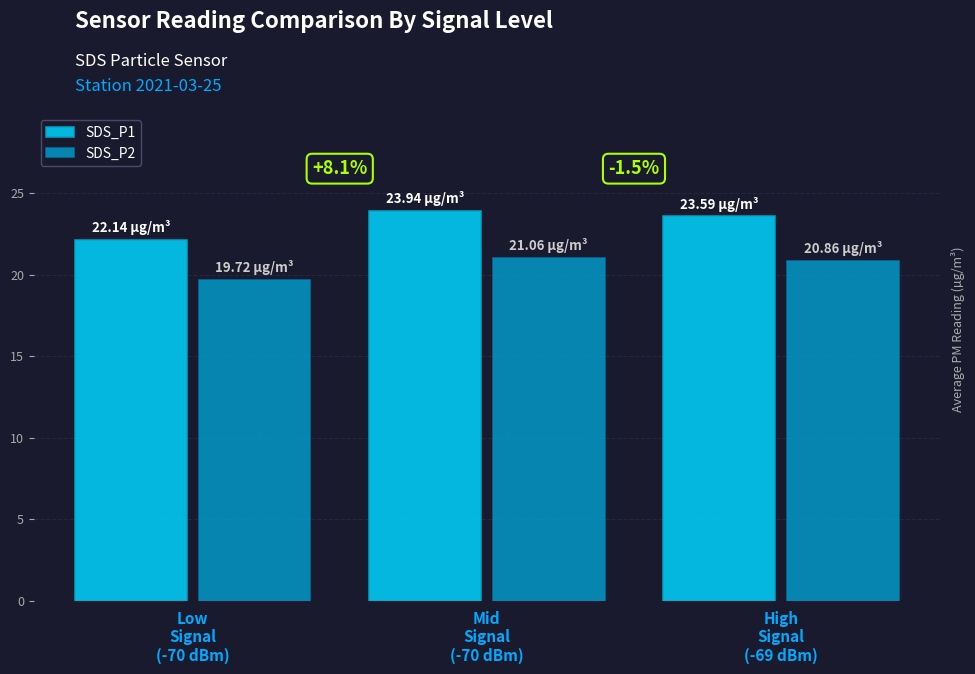

What position from the left is Mid
Signal
(-70 dBm)?

2